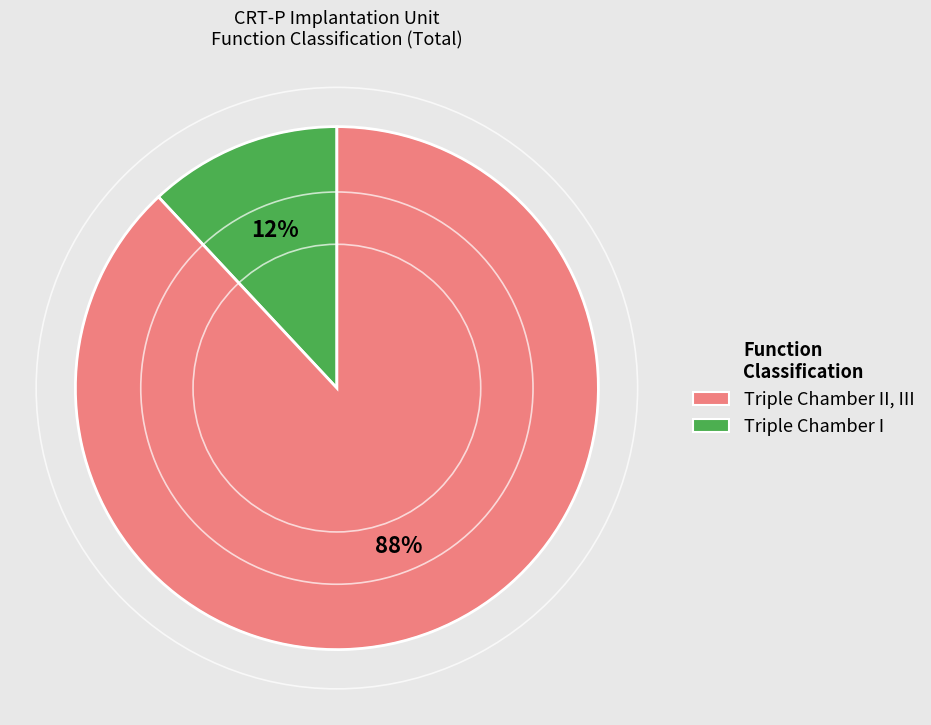

Count the number of slices in the pie.

2